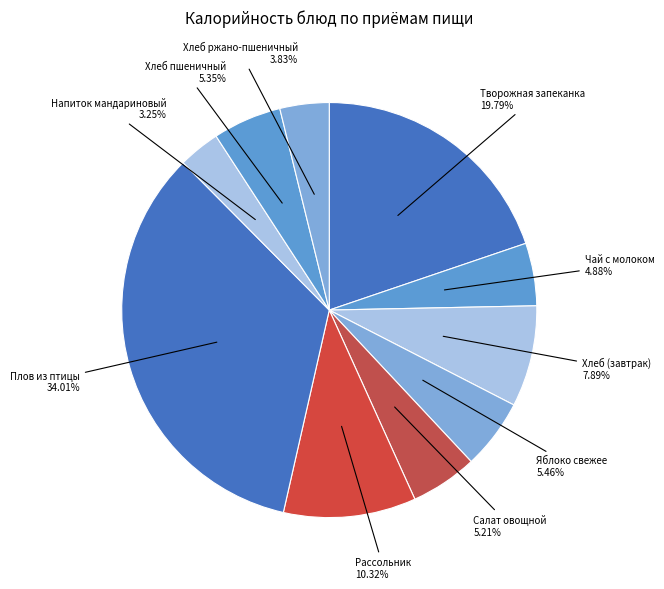

Which category has the smallest portion of the pie?

Напиток мандариновый